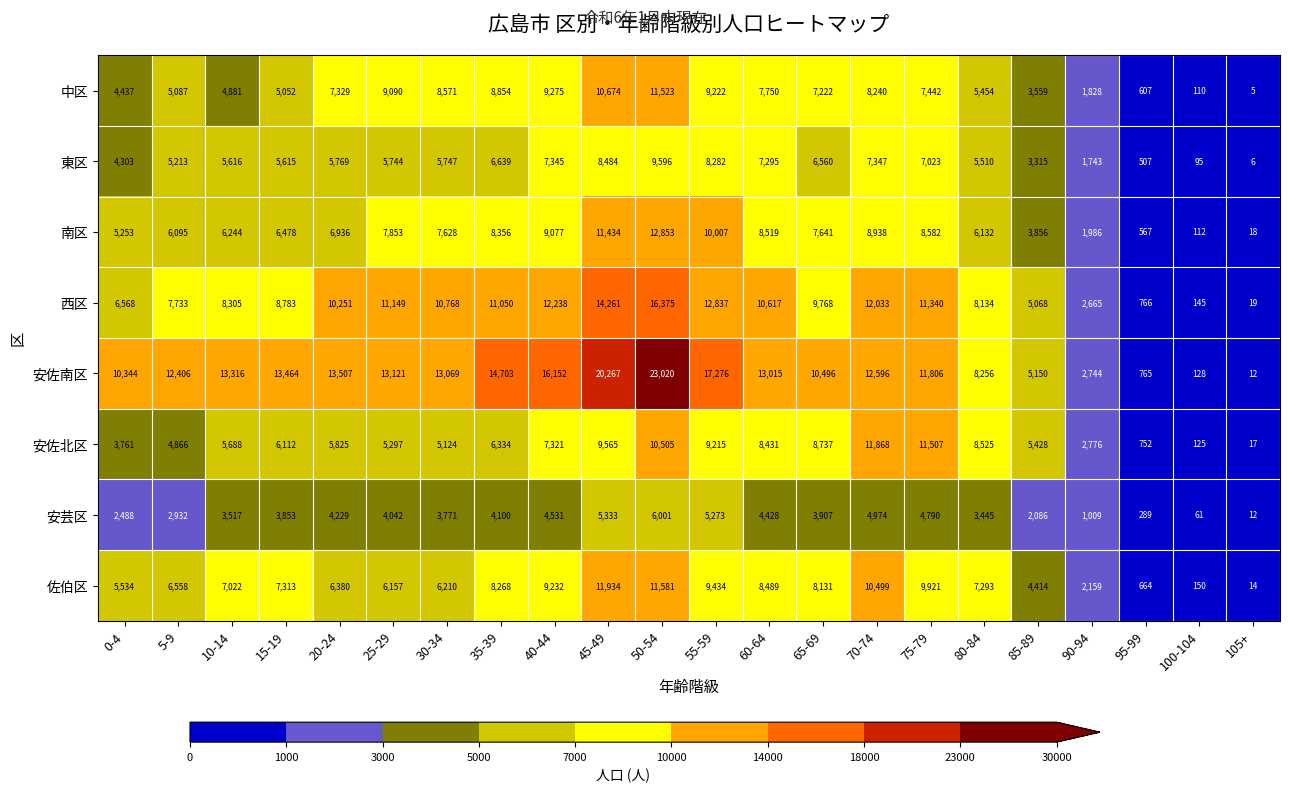

What is the maximum value shown in the chart?

23020